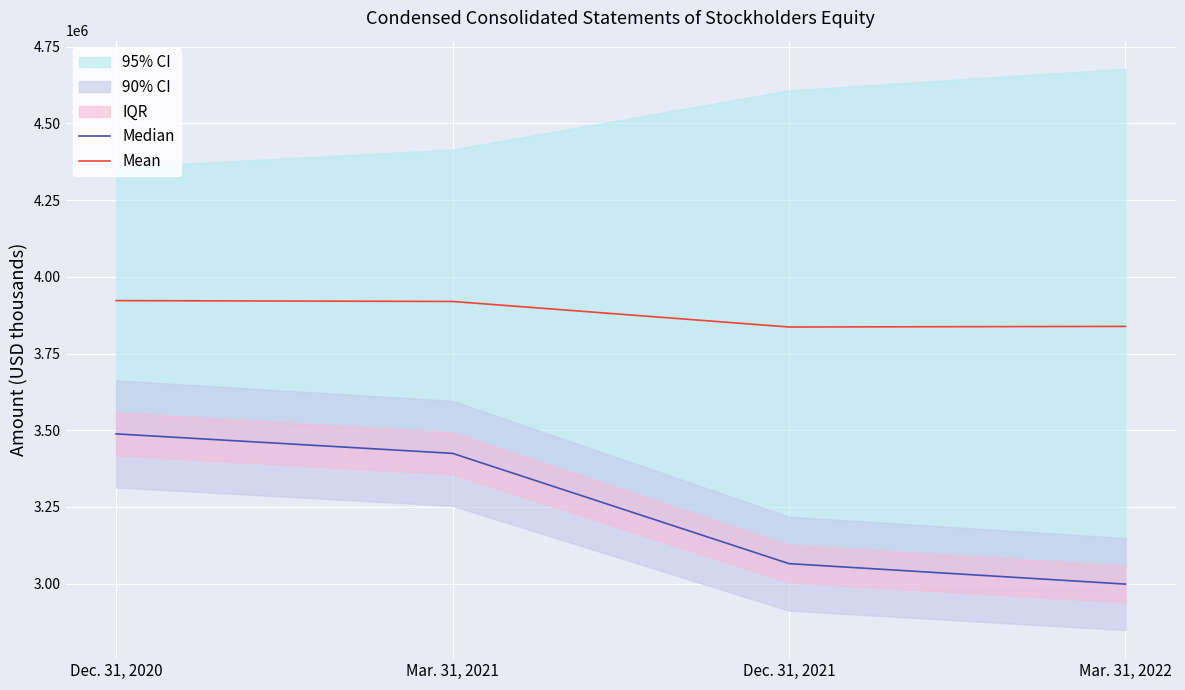

Is it true that Mean equals 3922511.0 at Dec. 31, 2020?

True